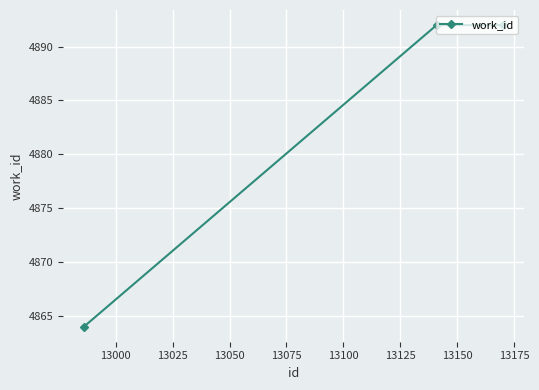

What is the sum of all values?

14648